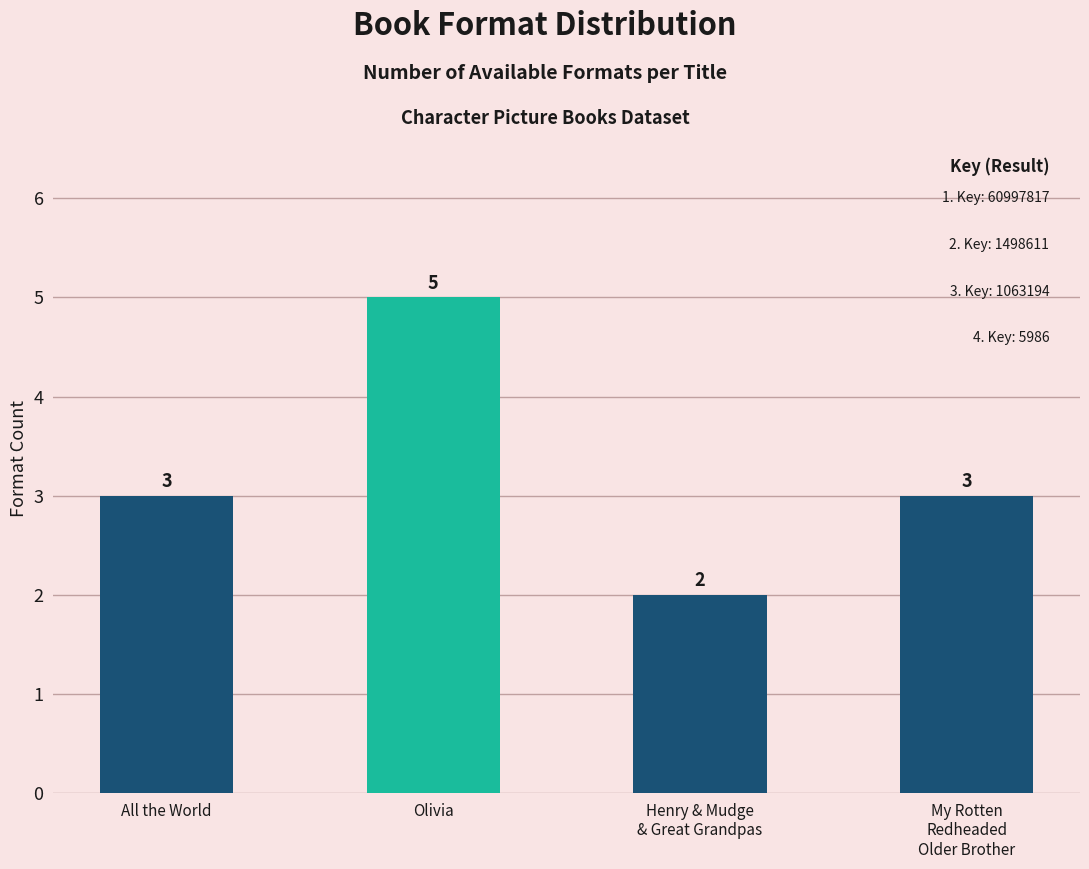

What is the average value?

3